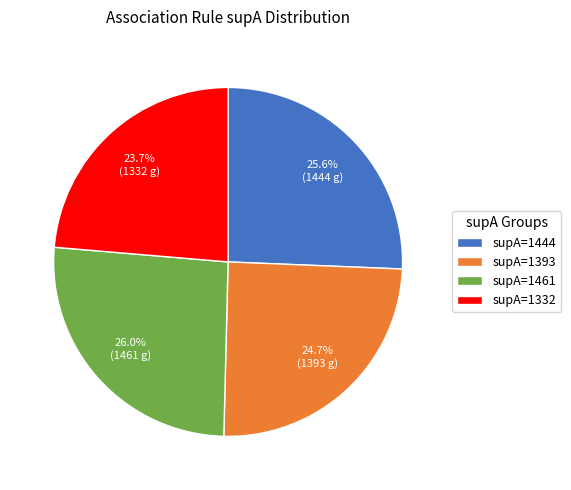

Is supA=1393 the majority of the pie?

No